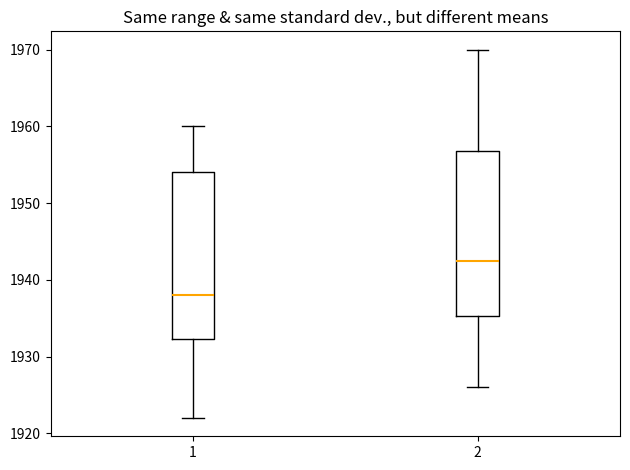

Reading left to right, transcribe this box plot: for each box, give where its median line is, the range the box spans, and where its two whiskers end, as read against the y-axis. The values are not printed on the chart, so give them approximately, as read against the axis.

1: median 1938, box 1932 to 1954, whiskers 1922 to 1960
2: median 1943, box 1935 to 1957, whiskers 1926 to 1970